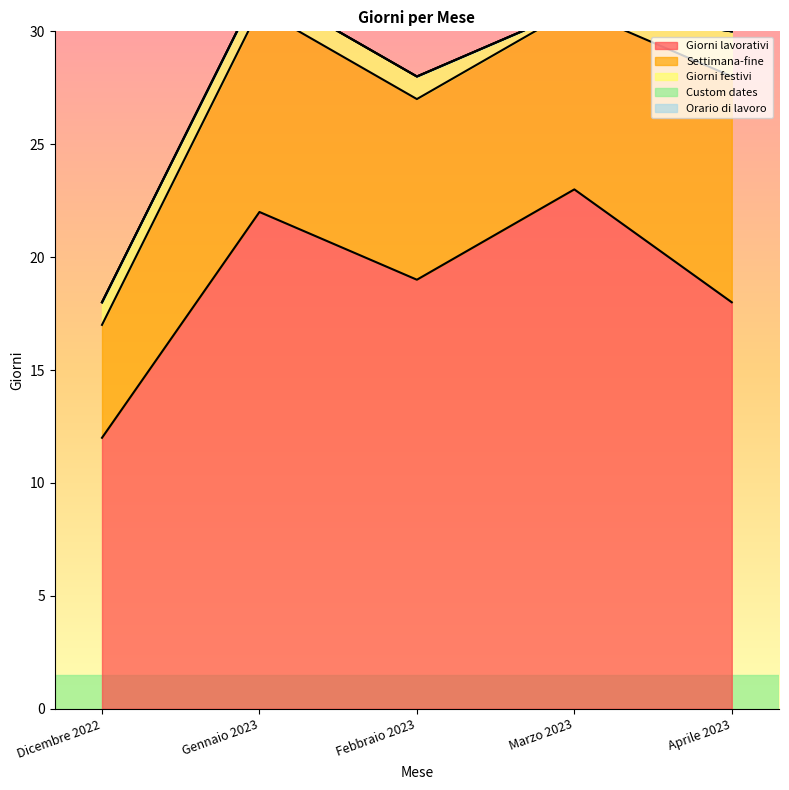

What is the difference between the maximum and minimum values in the Giorni festivi series?

2